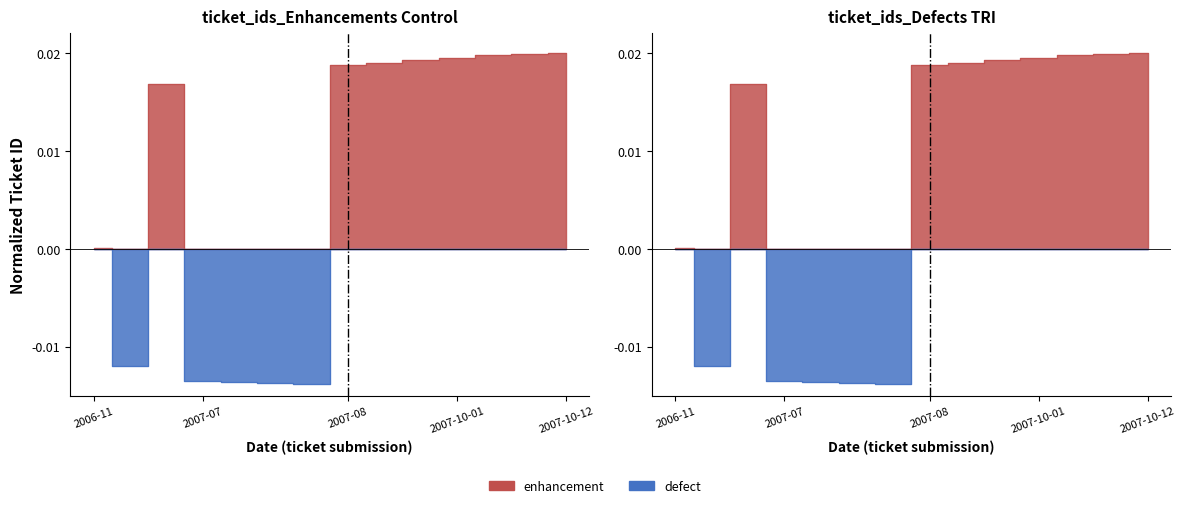

At which label does enhancement reach its peak?

2007-10-12